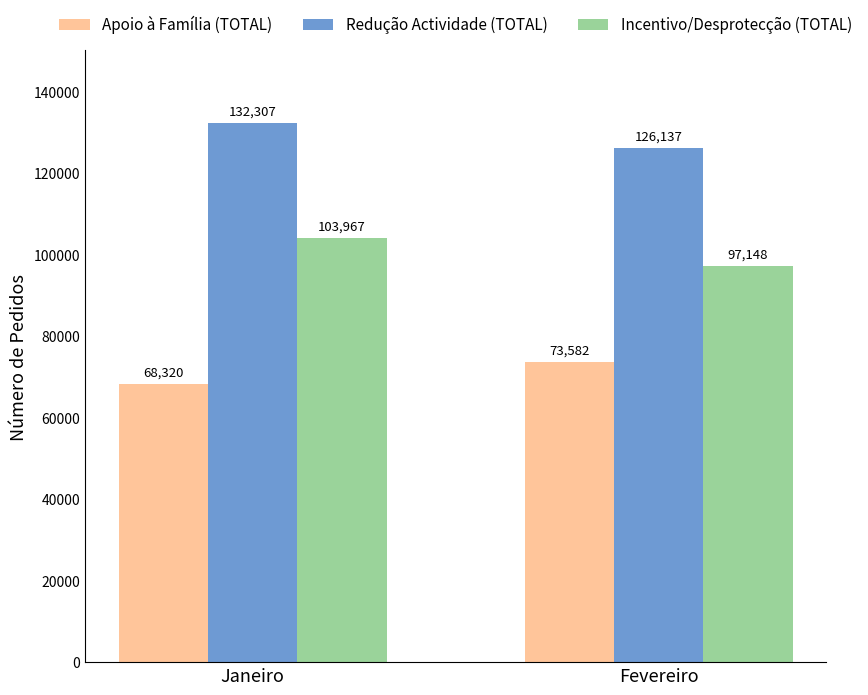

What is the average value of the Redução Actividade (TOTAL) series?

129222